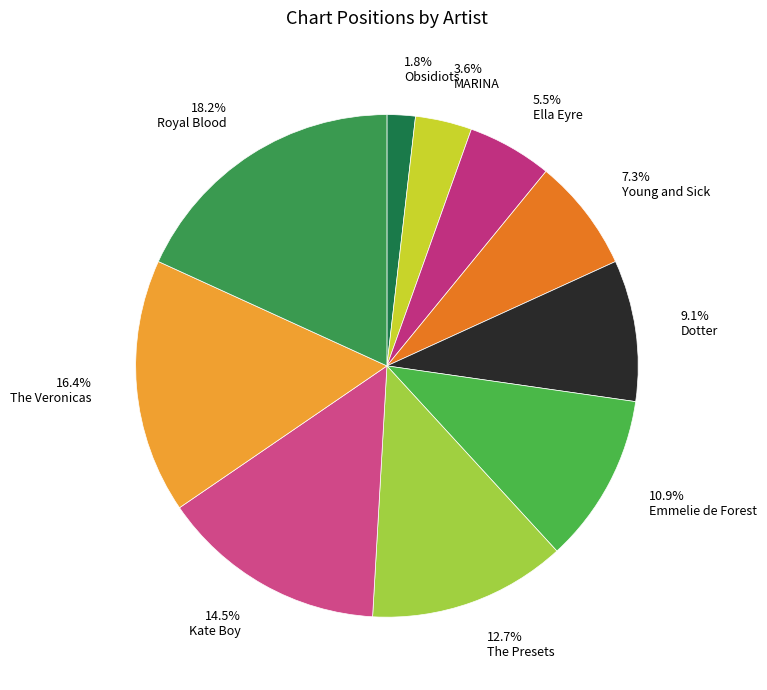

To the nearest percent, what is the difference between the Dotter and Kate Boy slice percentages?

5%